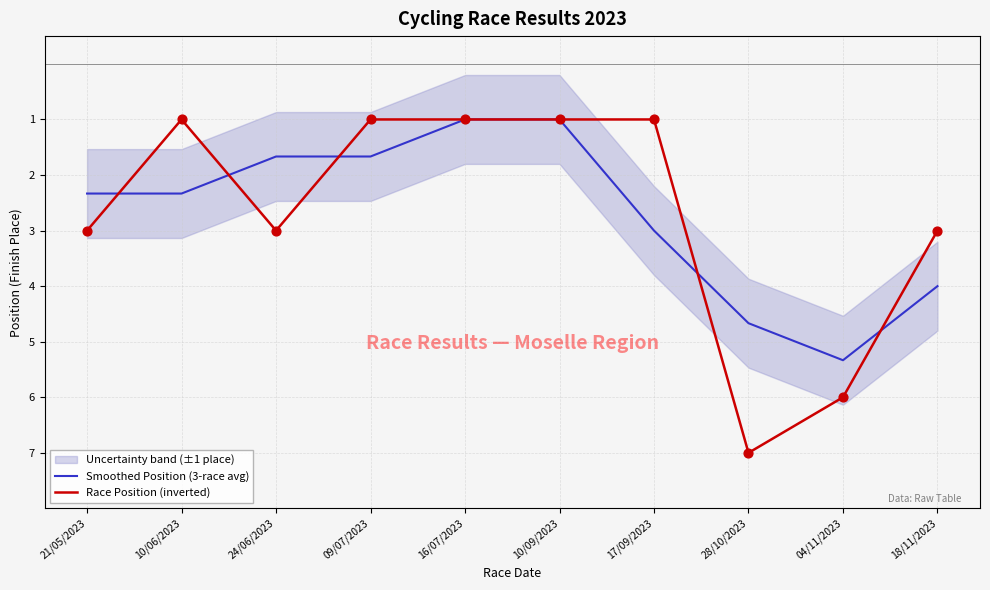

At how many categories does at least one series exceed -3?

7